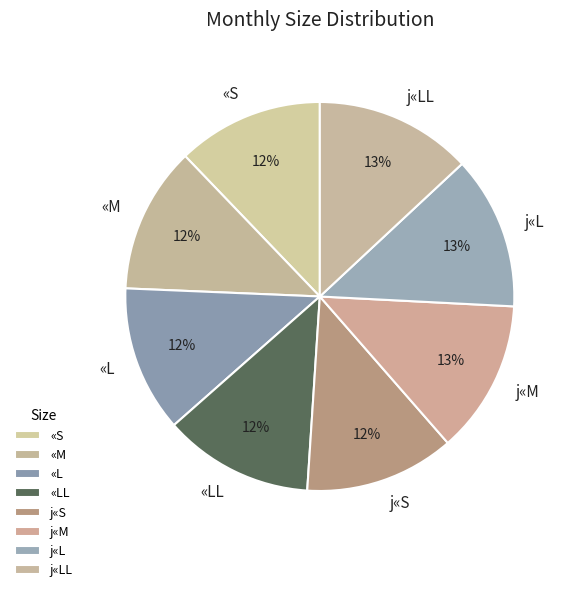

How many slices are in this pie chart?

8